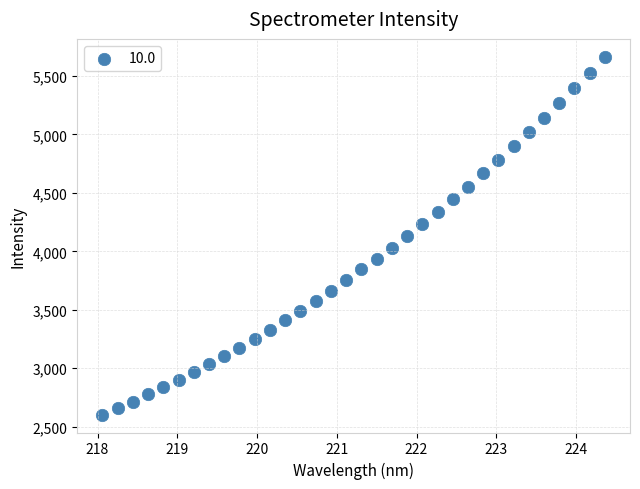

What is the range of X values (max minus min)?

6.3